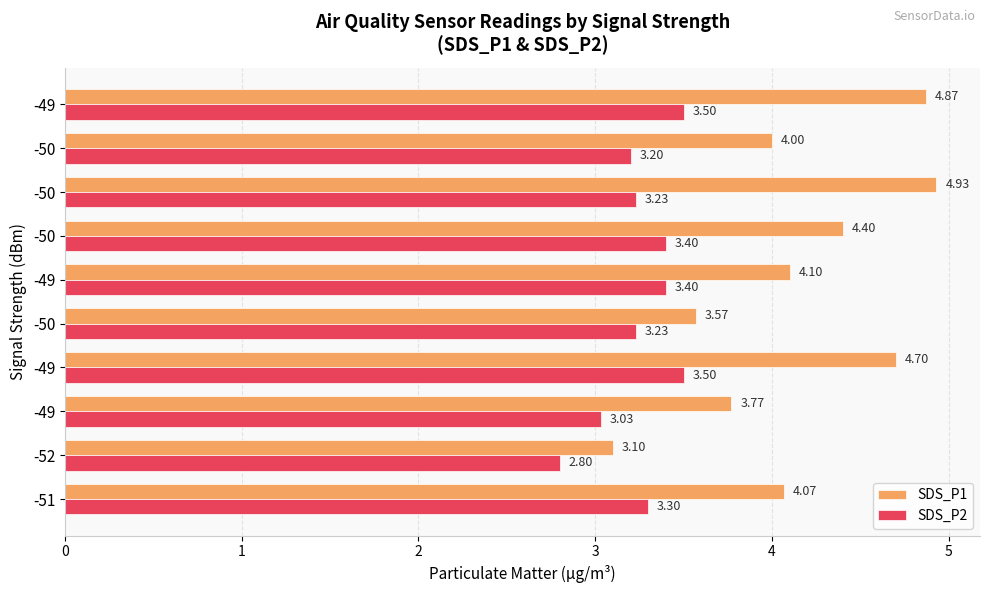

What are all the series names shown in the legend?

SDS_P1, SDS_P2